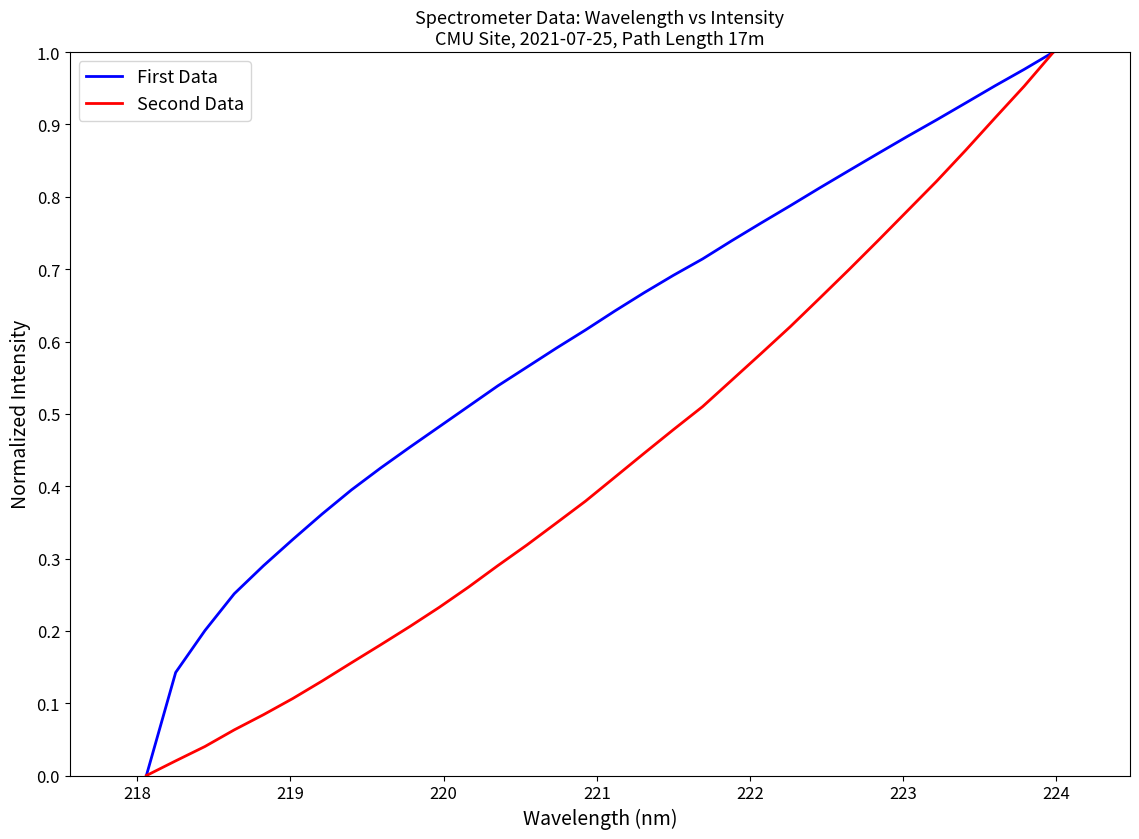

Rank the series by their average value, from lowest to highest.

Second Data, First Data